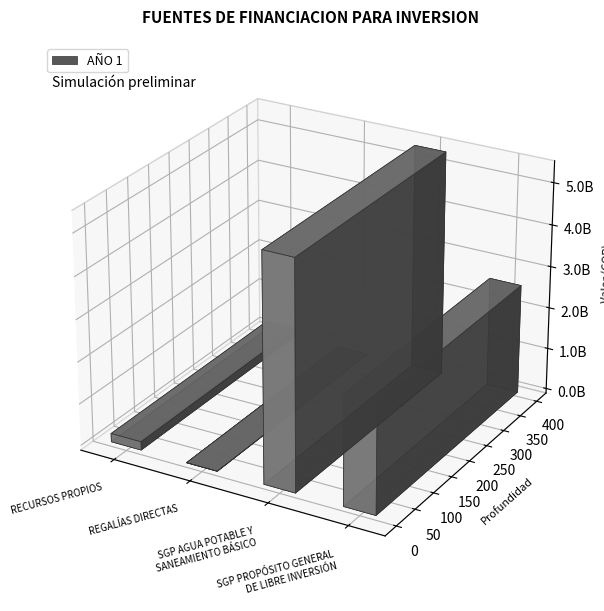

What is the label of the 1st bar from the right?

SGP PROPÓSITO GENERAL
DE LIBRE INVERSIÓN